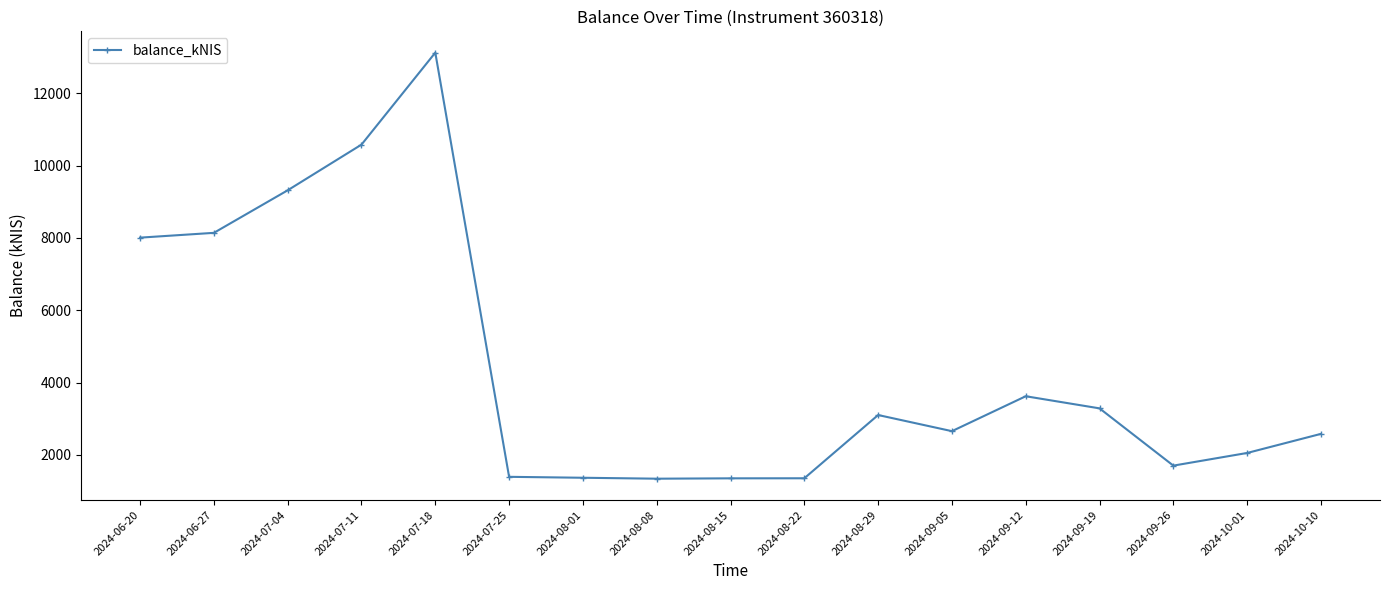

What is the sum of all values?

74985.2